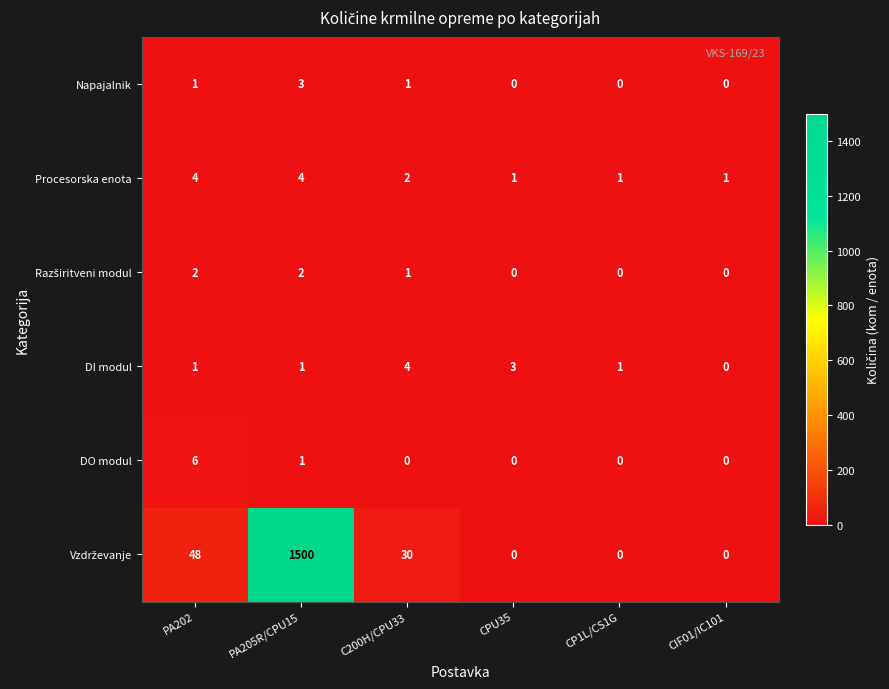

How many series are shown in this chart?

6